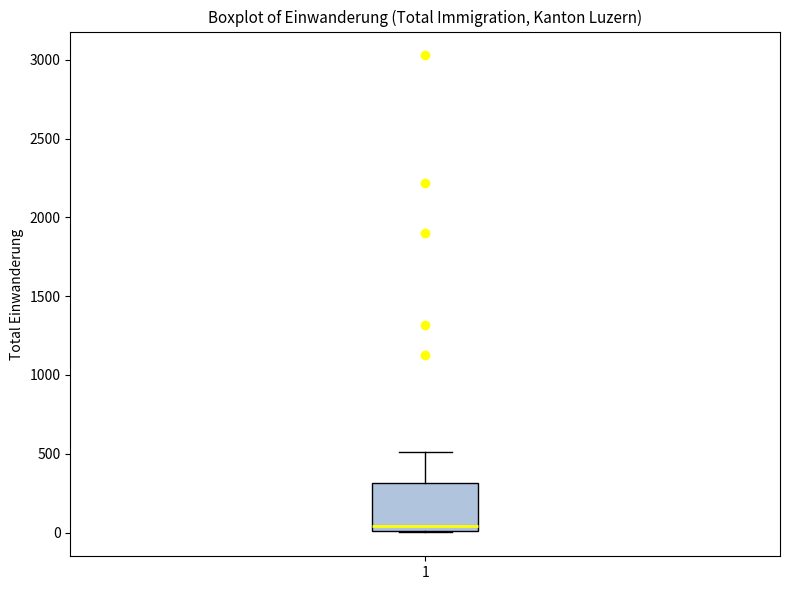

Read this box plot against the y-axis: the position of the median line, the range covered by the box, and the ends of both whiskers. The values are not printed on the chart, so give them approximately, as read against the axis.

median 50, box 0 to 300, whiskers 0 to 500